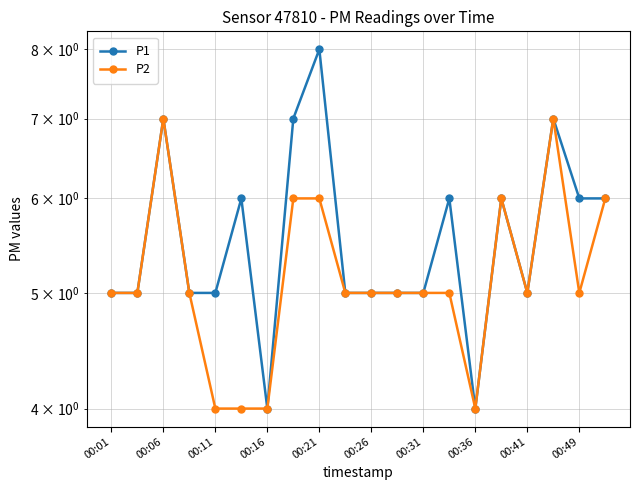

Does the chart have visible grid lines?

Yes